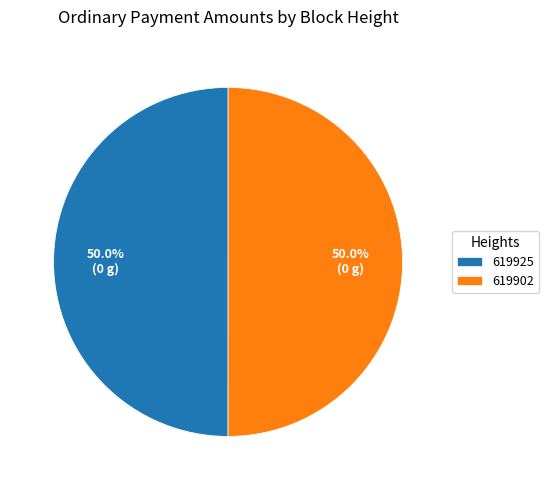

What is the ratio of the value at 619925 to the value at 619902?

1.0